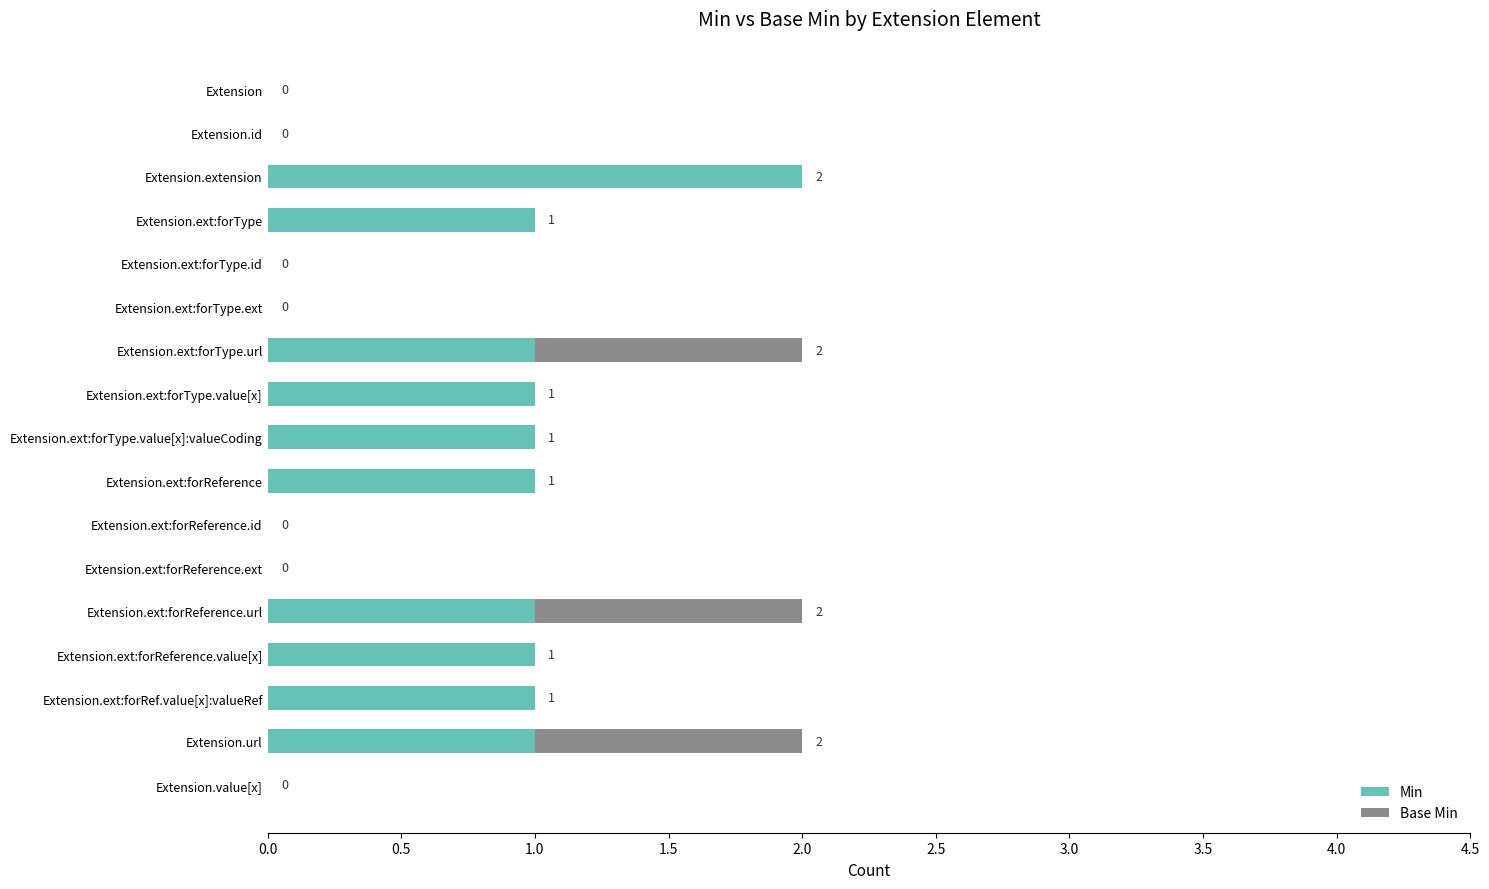

What are all the series names shown in the legend?

Min, Base Min